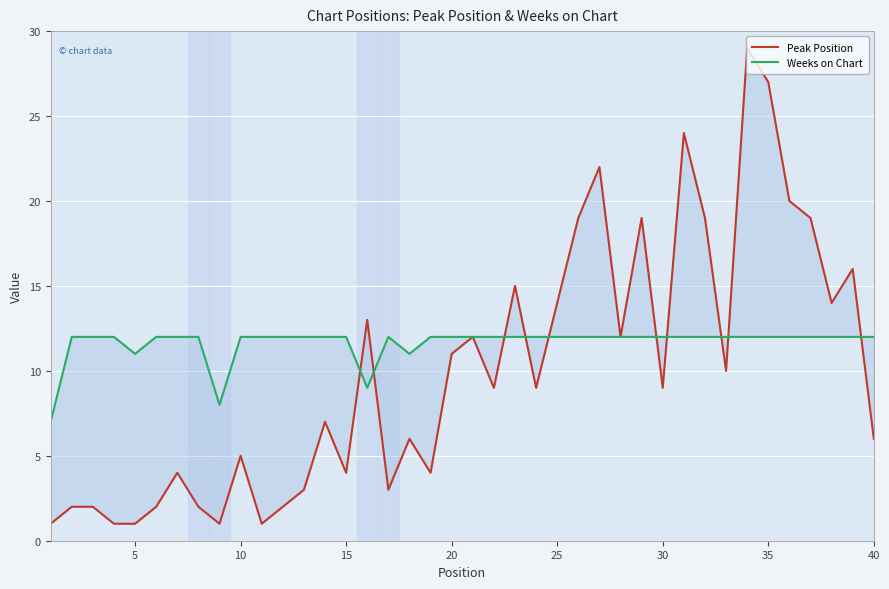

Reading right to left, what are all the values shown in this chart?

Peak Position: 6	16	14	19	20	27	29	10	19	24	9	19	12	22	19	14	9	15	9	12	11	4	6	3	13	4	7	3	2	1	5	1	2	4	2	1	1	2	2	1
Weeks on Chart: 12	12	12	12	12	12	12	12	12	12	12	12	12	12	12	12	12	12	12	12	12	12	11	12	9	12	12	12	12	12	12	8	12	12	12	11	12	12	12	7